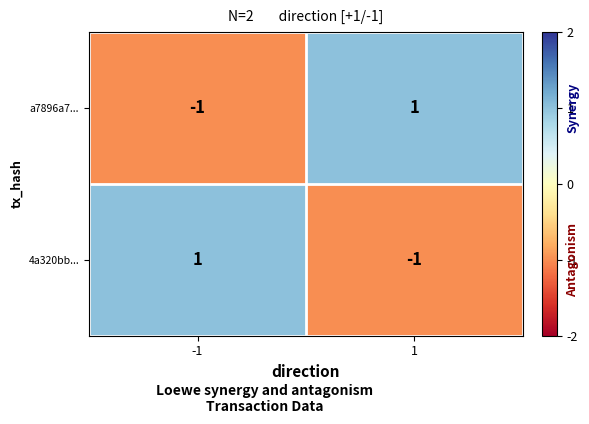

Reading right to left, list all the values displayed in this chart.

a7896a7...: 1	-1
4a320bb...: -1	1